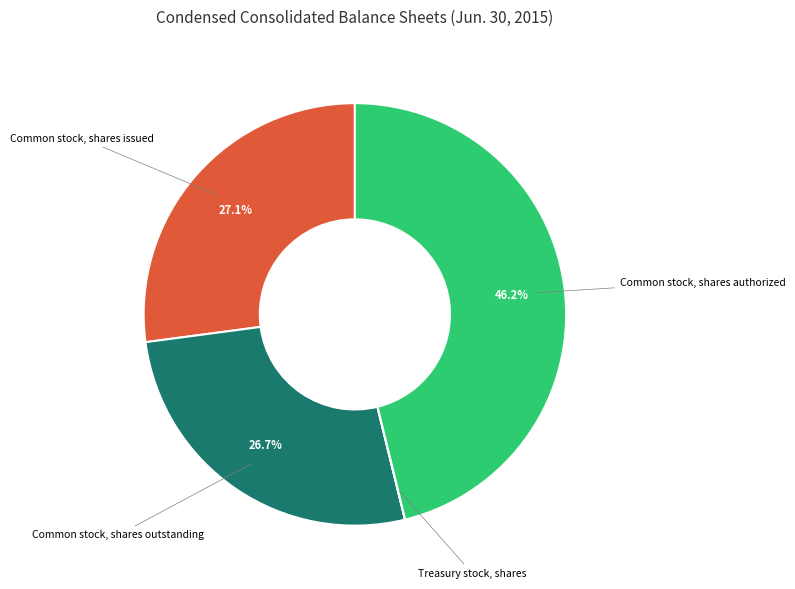

Does Common stock, shares issued represent more than half of the total?

No